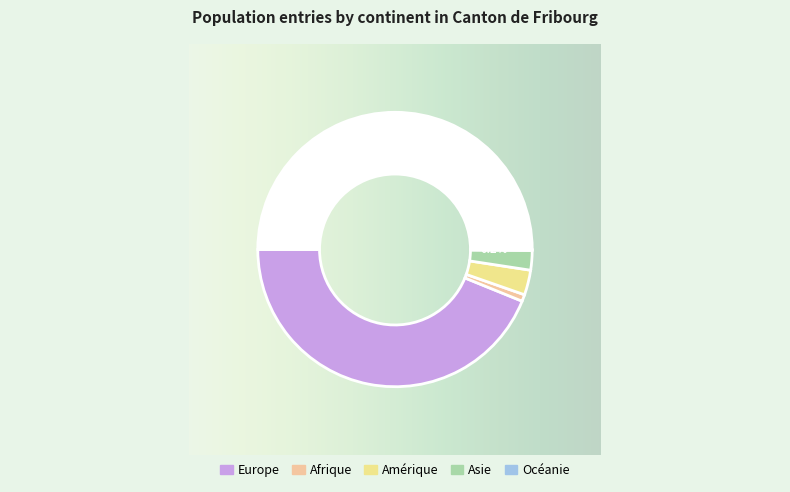

Combined, what portion of the pie is Océanie and Amérique?

6.1%